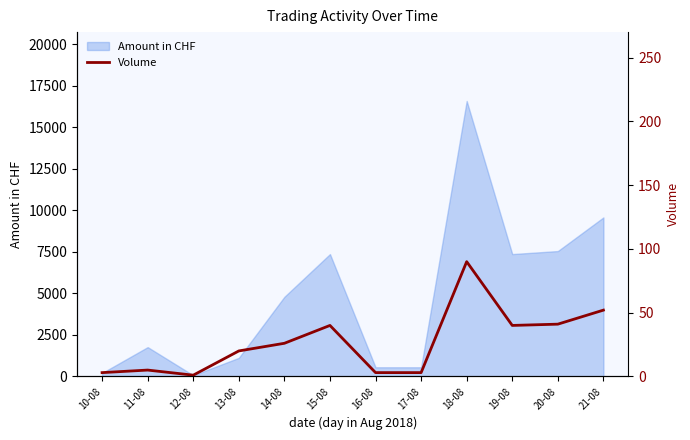

What is the label of the 5th point from the left?

14-08